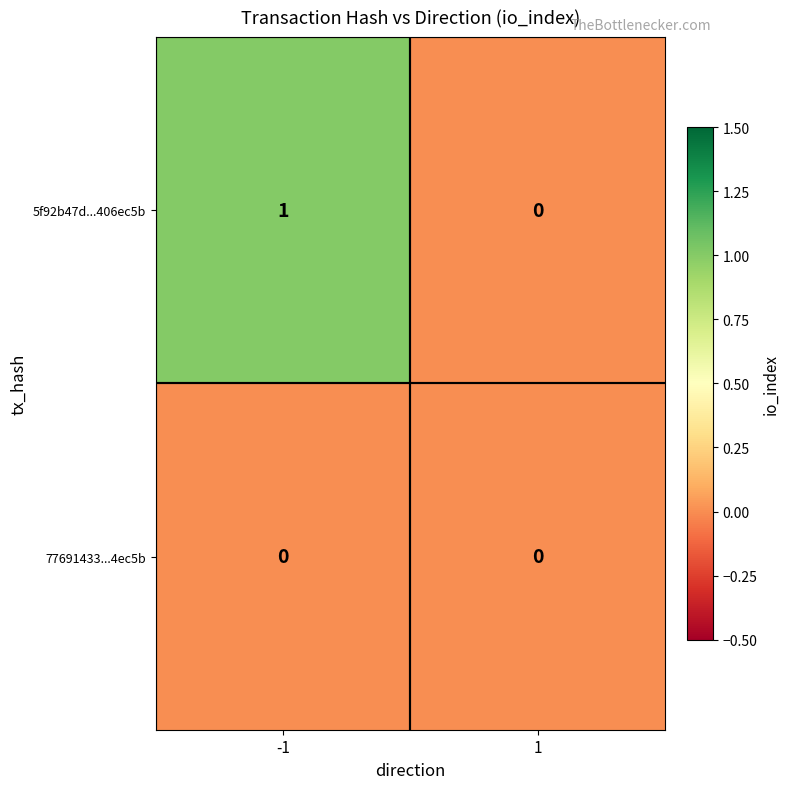

Which series has the largest total across all categories?

5f92b47d...406ec5b